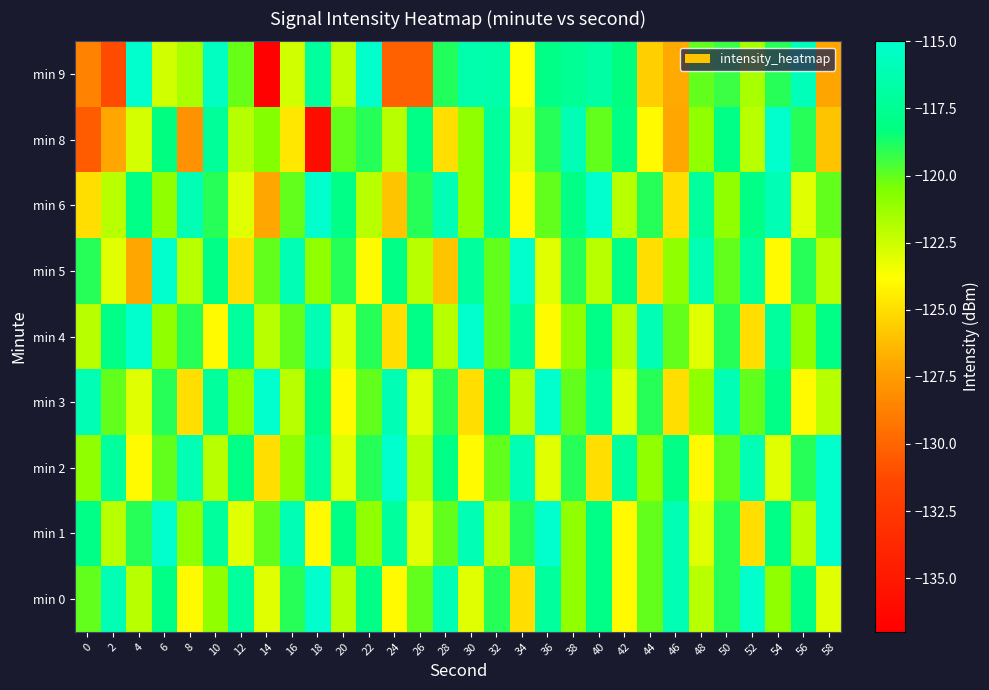

Which has a higher value, 42 or 32?

32